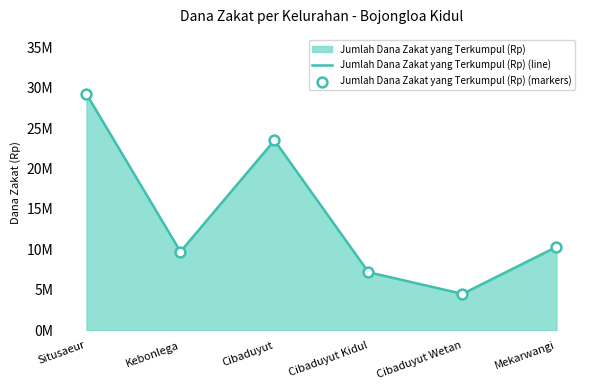

Which series has the largest total across all categories?

Jumlah Dana Zakat yang Terkumpul (Rp) (line)